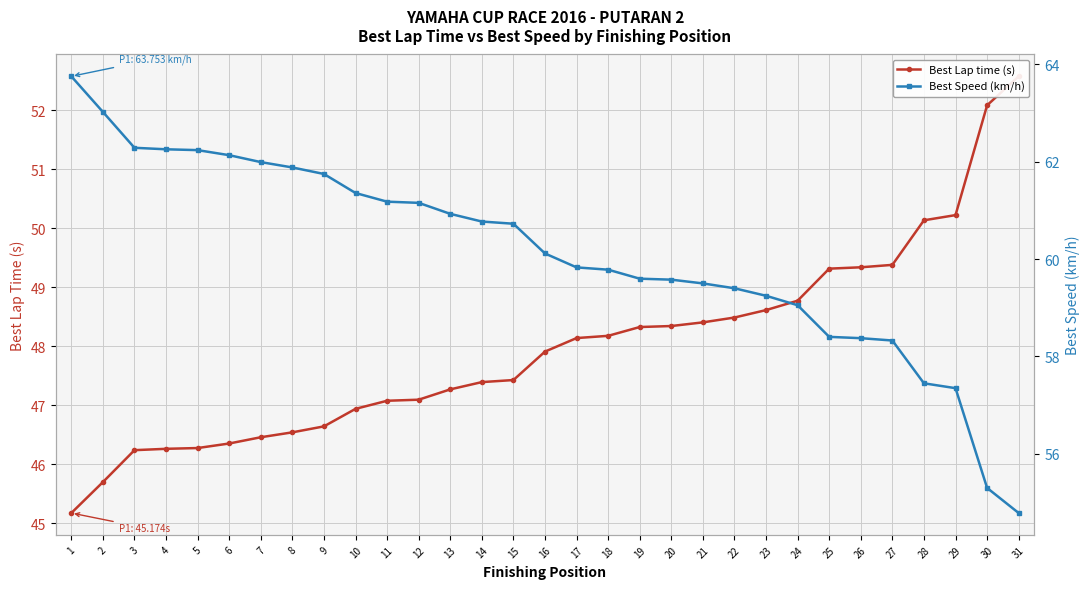

What is the value of the Best Lap time (s) point at the 14th from the left?

47.4